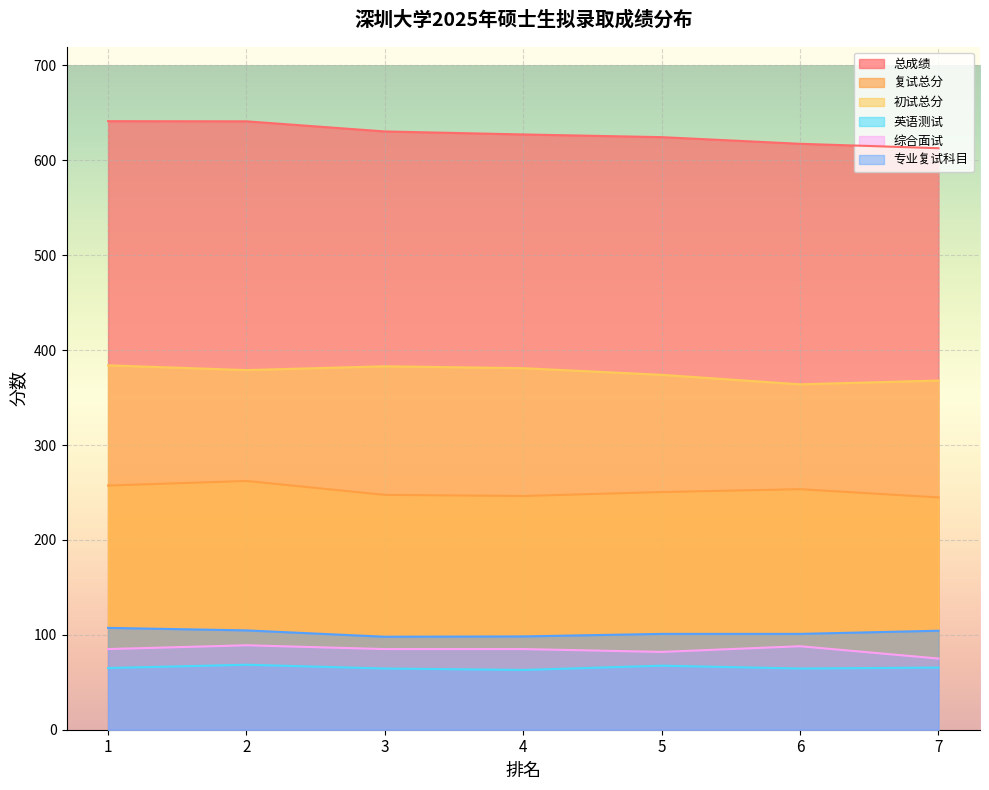

How many lines are shown in the chart?

6